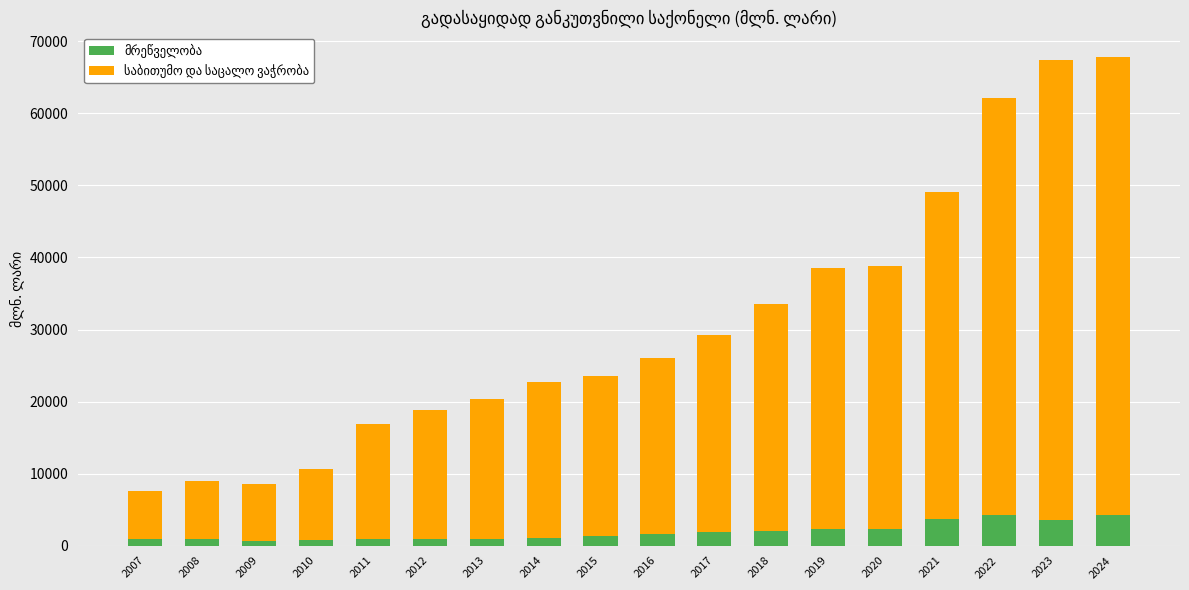

How many categories are shown in the chart?

18